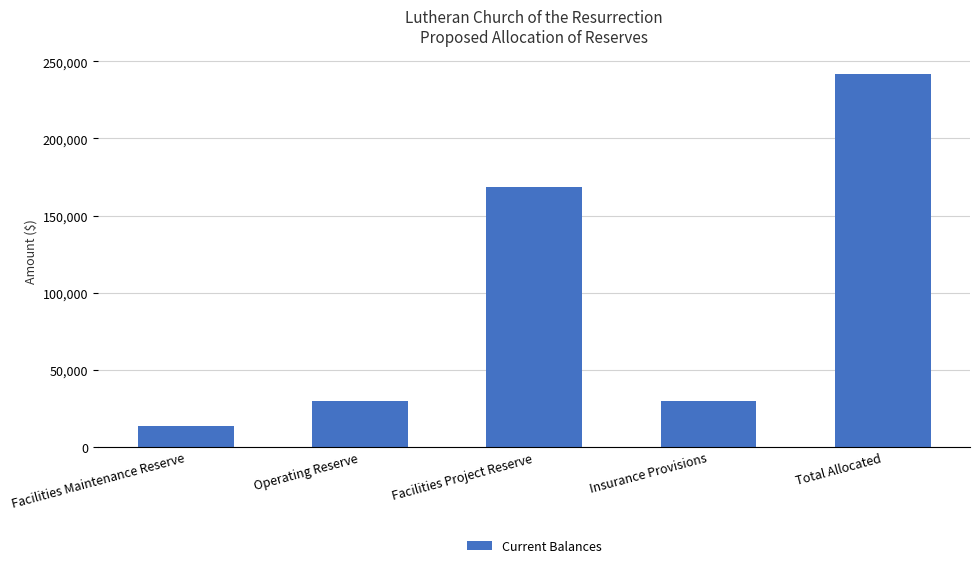

What is the minimum value shown in the chart?

13765.6